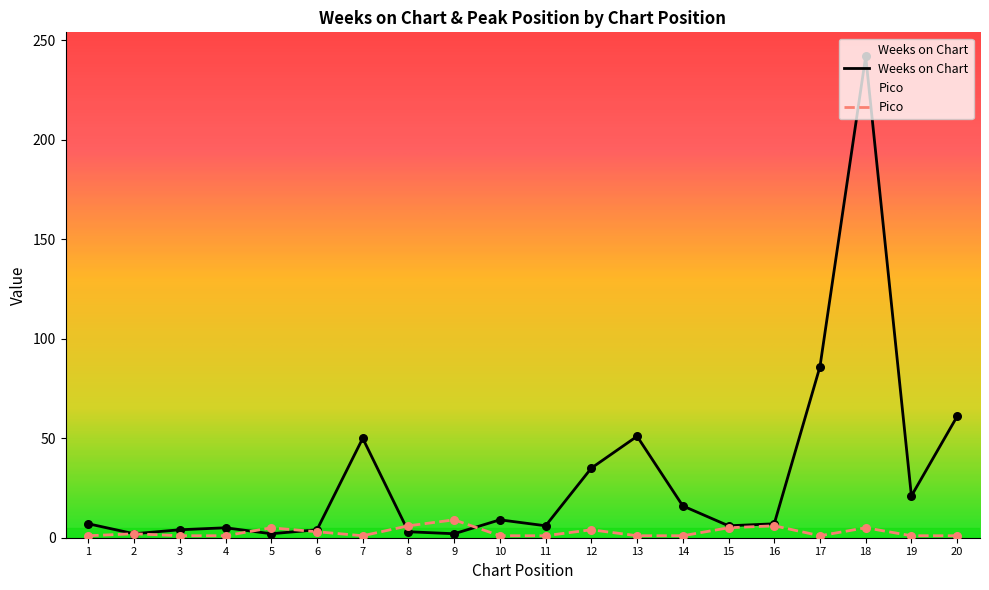

At how many categories does at least one series exceed 99?

1